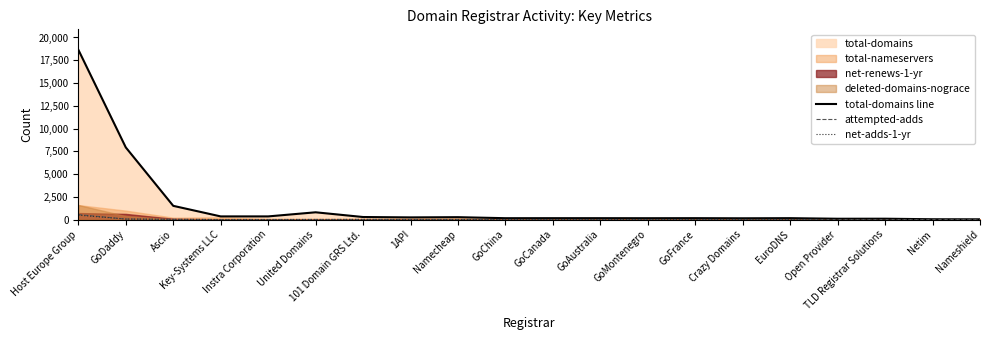

Reading right to left, extract all data points from this chart.

total-domains line: 24	30	89	85	149	135	149	144	148	148	146	257	234	275	794	342	342	1503	7923	18658
attempted-adds: 1	2	0	0	2	4	0	0	0	0	0	3	3	11	6	3	1	18	53	540
net-adds-1-yr: 1	2	0	0	0	3	0	0	0	0	0	3	3	11	5	1	2	16	49	480